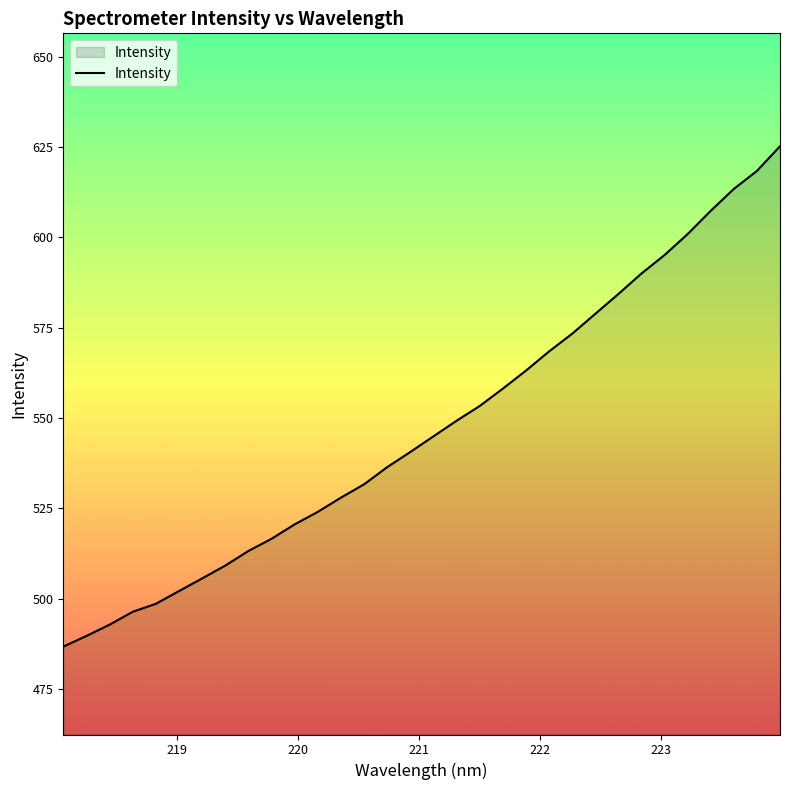

What is the difference between the maximum and minimum values?

138.6